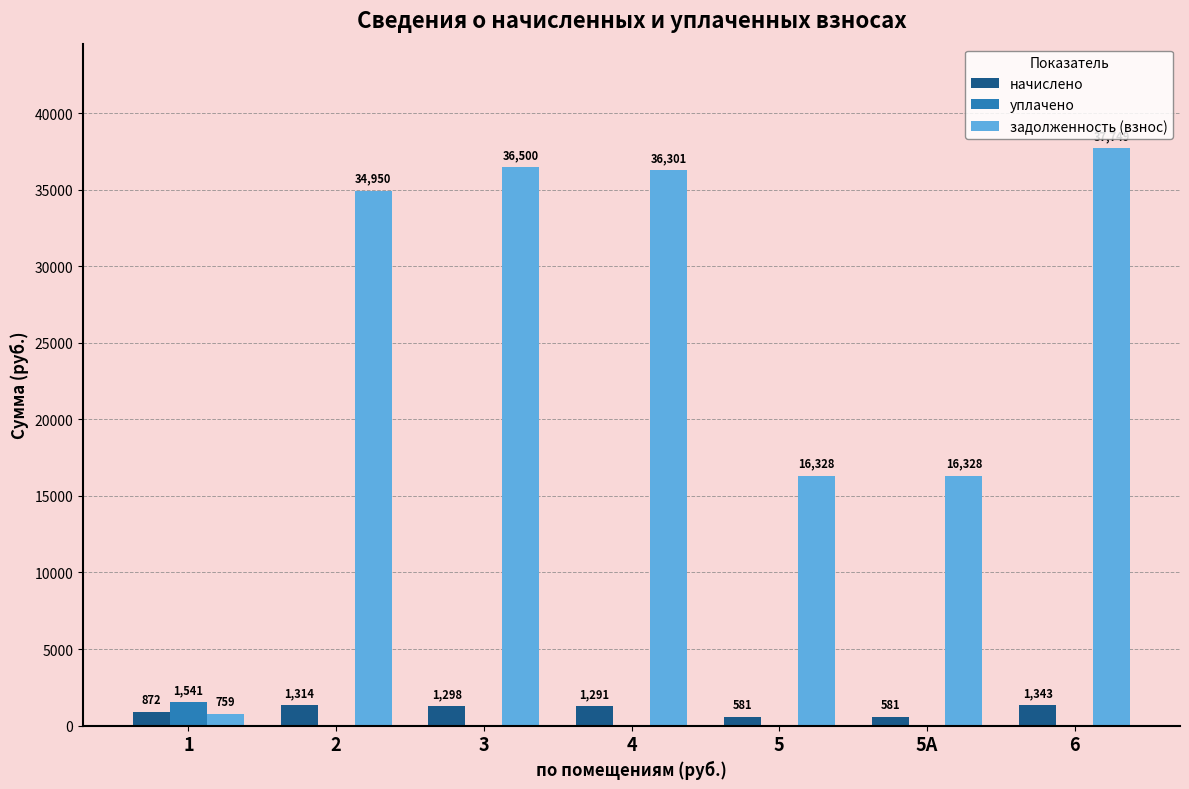

The задолженность (взнос) series shows 37748.5 at 6. True or false?

True